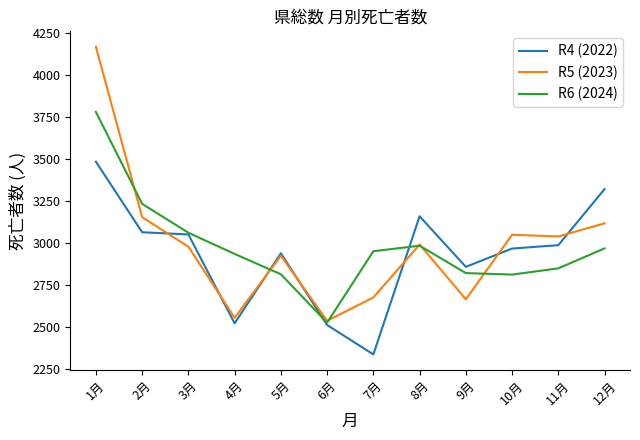

The value of R5 (2023) at 5月 is 2922. True or false?

True